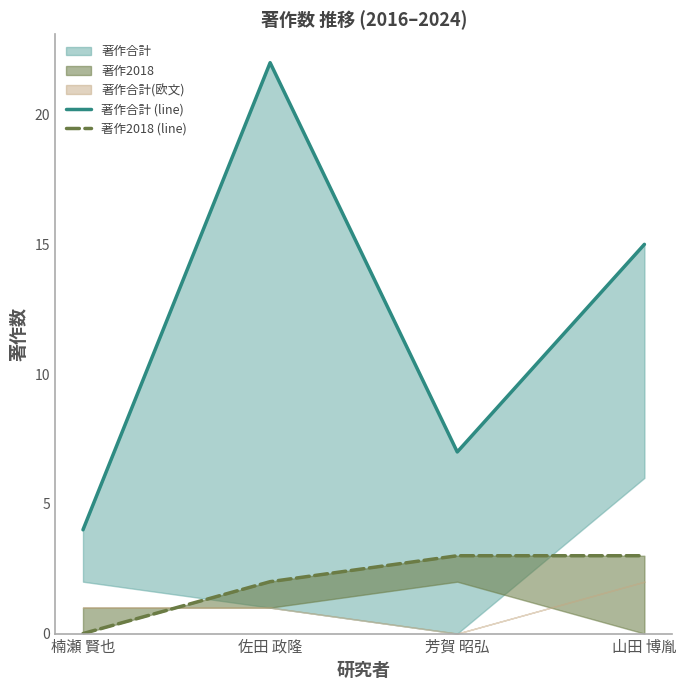

At which category is the sum across all series the highest?

佐田 政隆